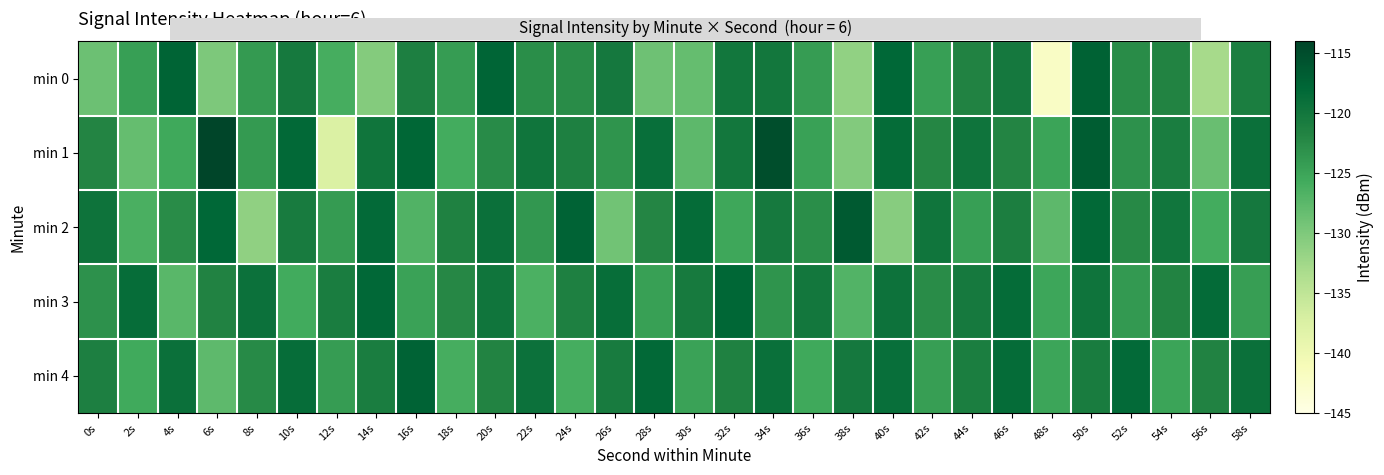

What is the spread (max minus min) of values at 40s?

12.7